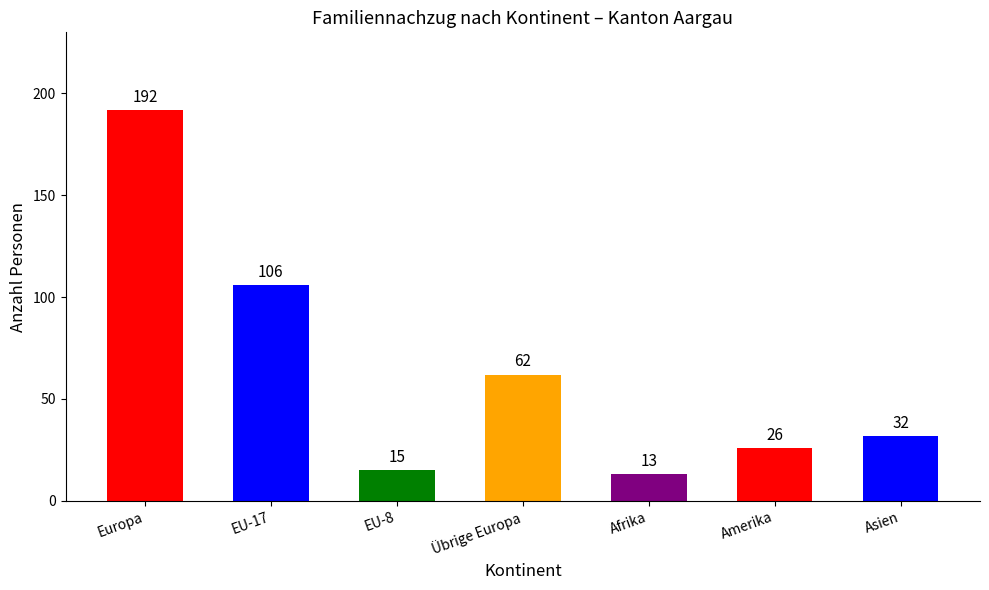

Rank the categories by value from highest to lowest.

Europa, EU-17, Übrige Europa, Asien, Amerika, EU-8, Afrika